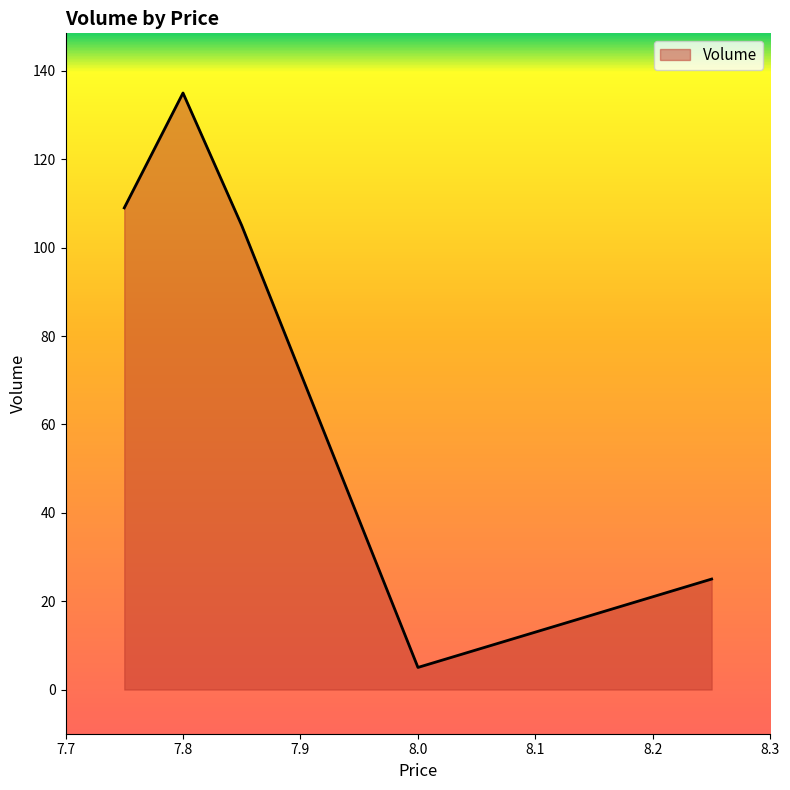

True or false: there are more than 2 points higher than both neighbors.

False